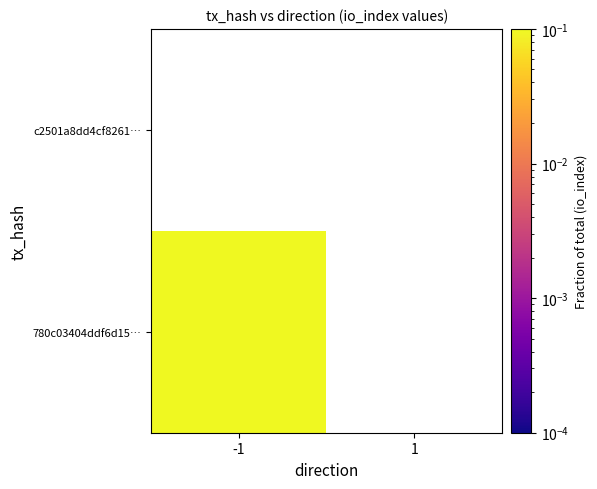

Is it true that 780c03404ddf6d15479c8e65f993af5d5b23fd1 equals 0 at 1?

True